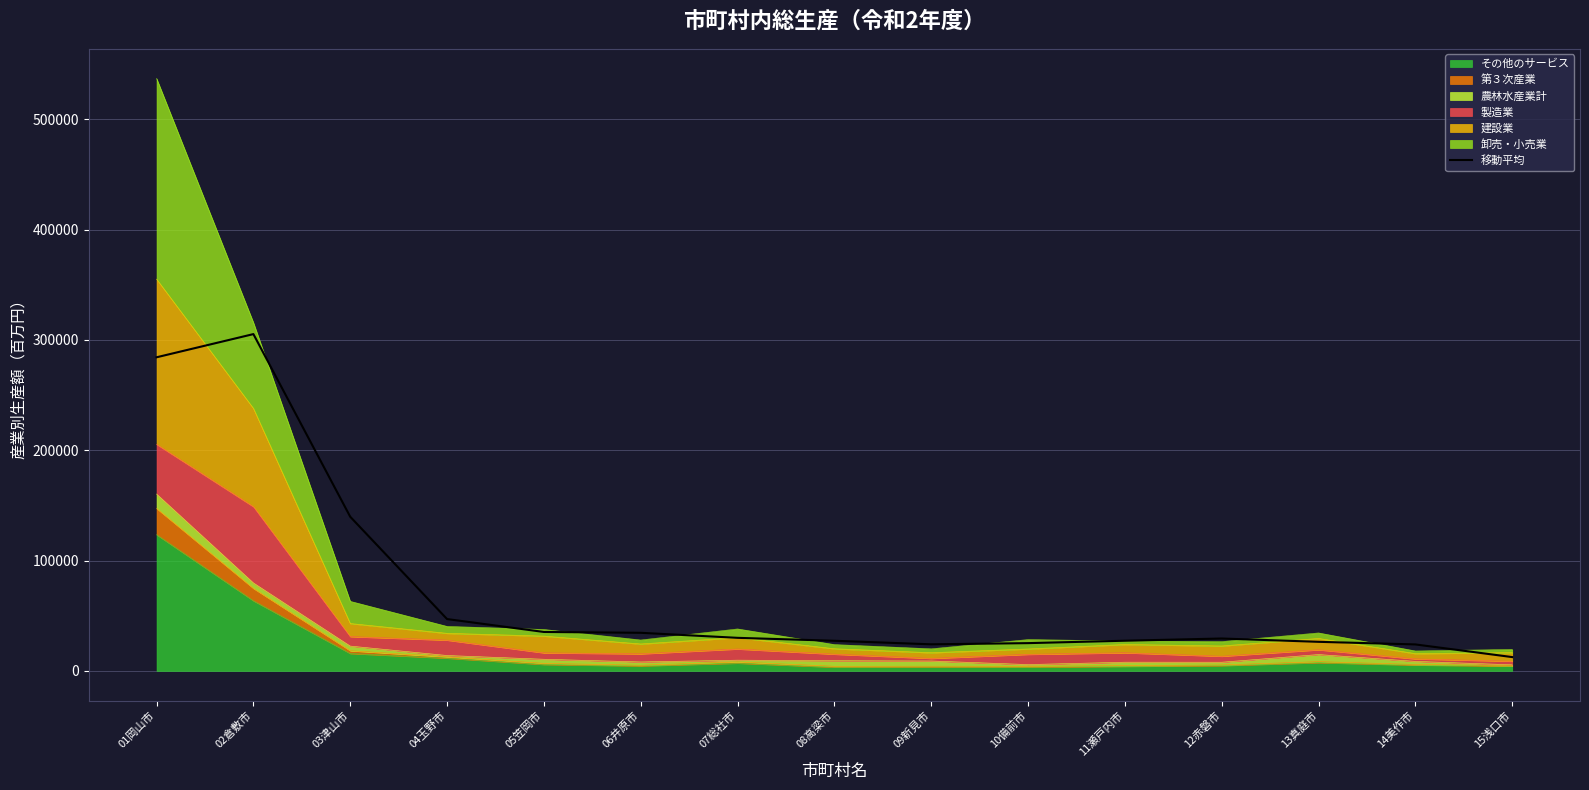

How many data points does each series have?

15